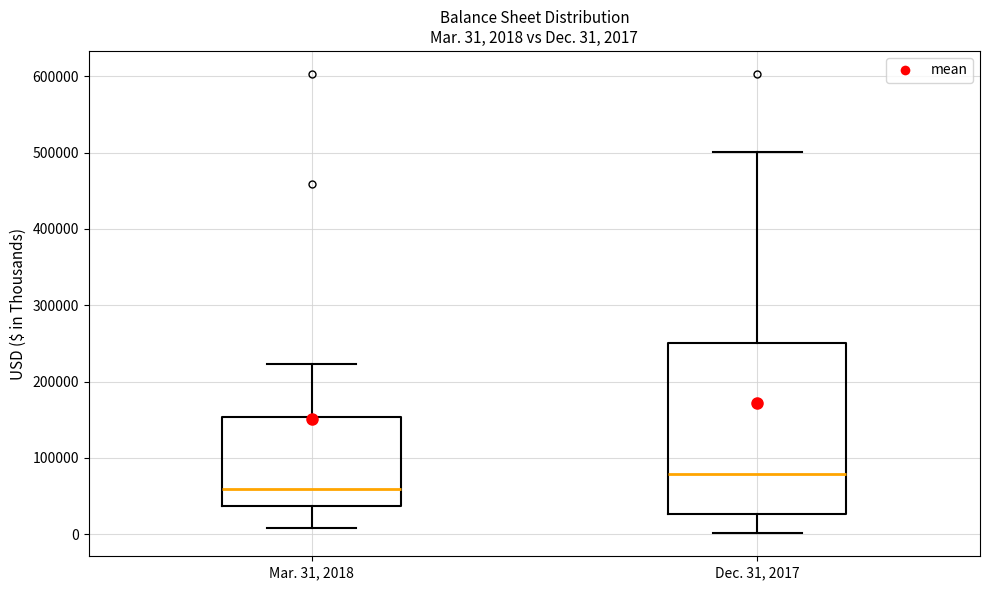

Which box's median line is the highest?

Dec. 31, 2017